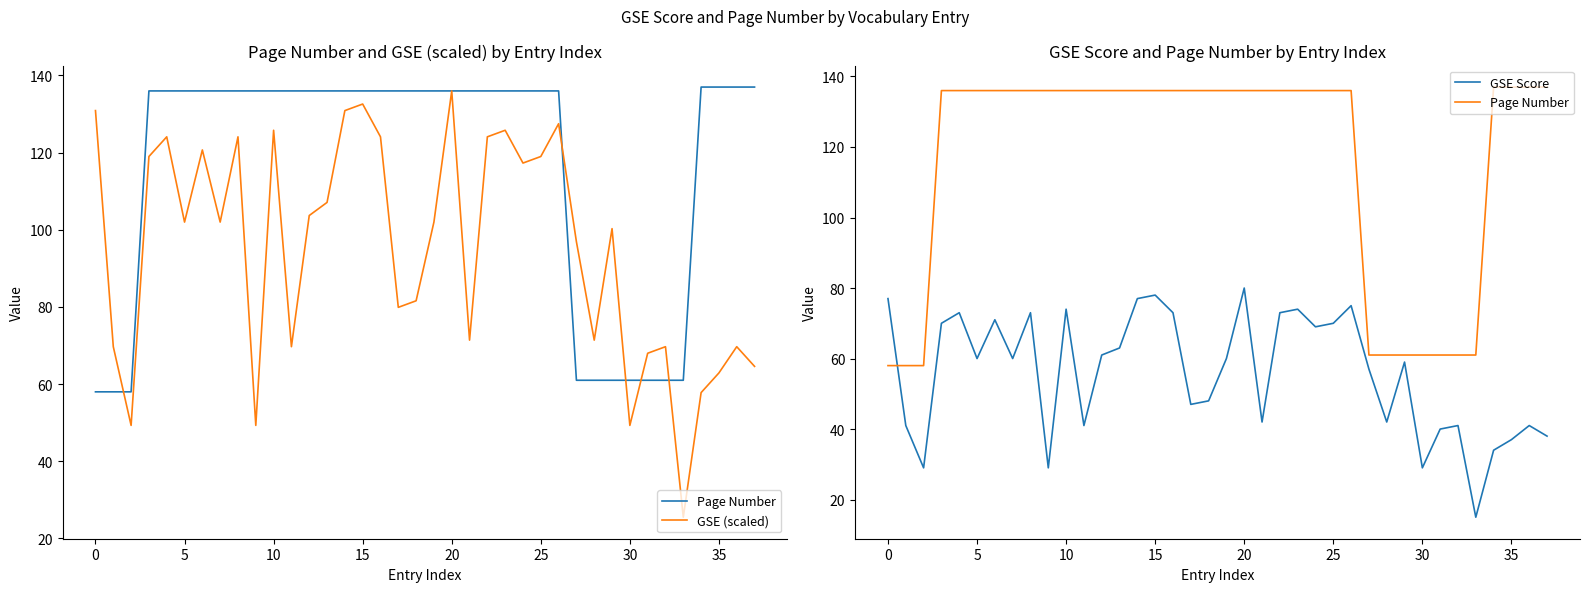

What is the sum of all GSE (scaled) values?

3605.7